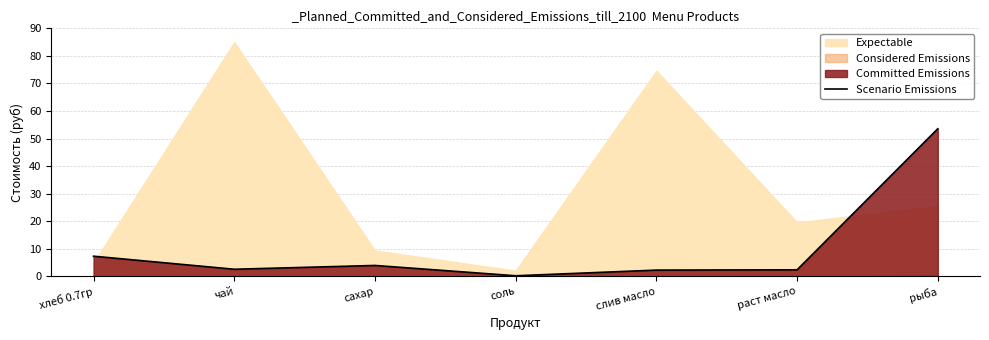

What is the difference between the values at сахар and чай?

1.4